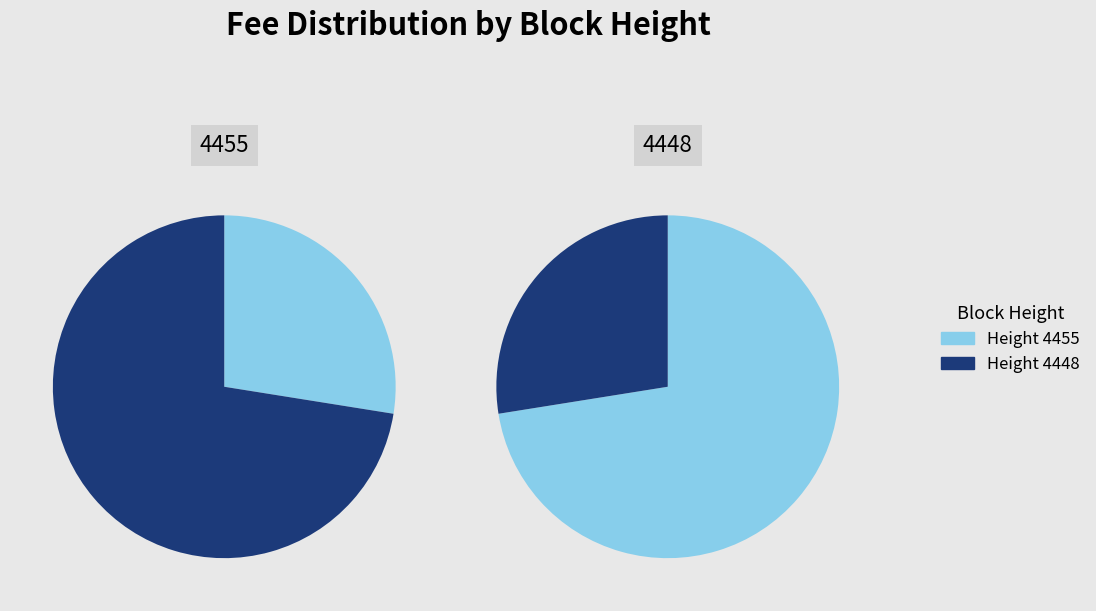

Is it true that 4455 is 15% of the pie?

False